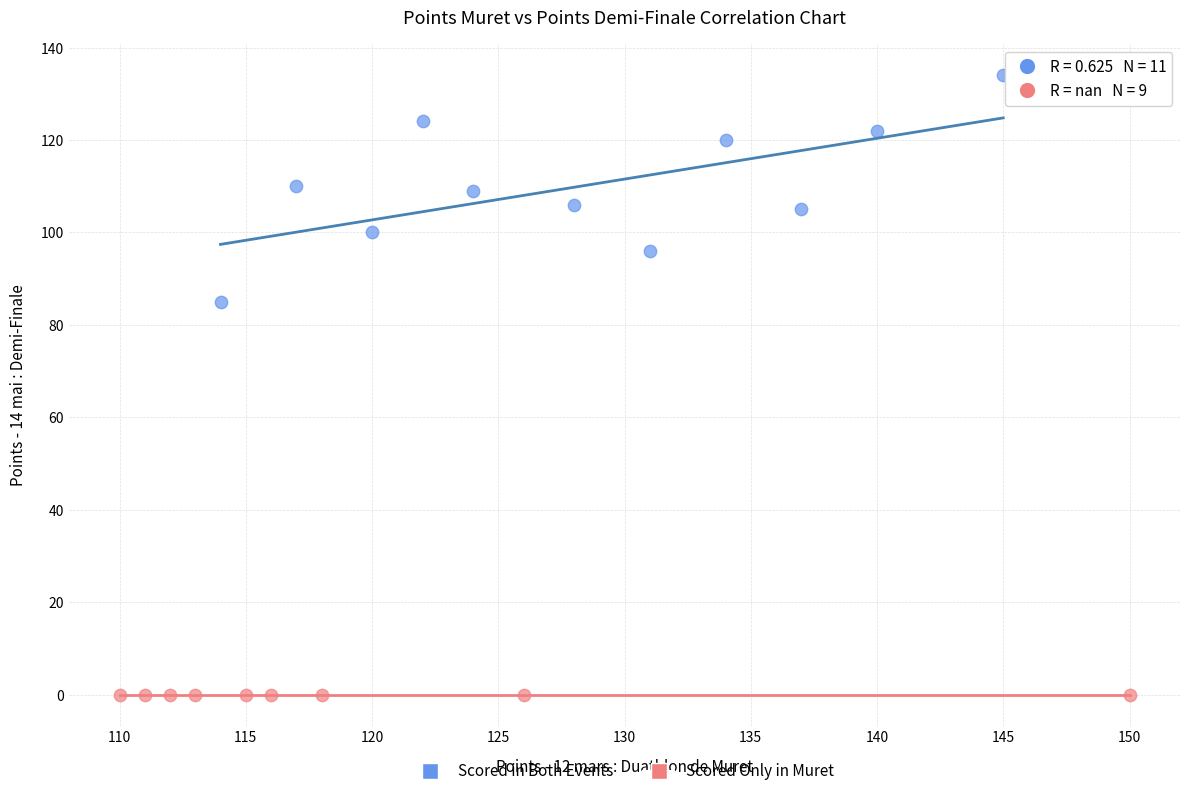

Which series contains the highest Y value?

Scored in Both Events